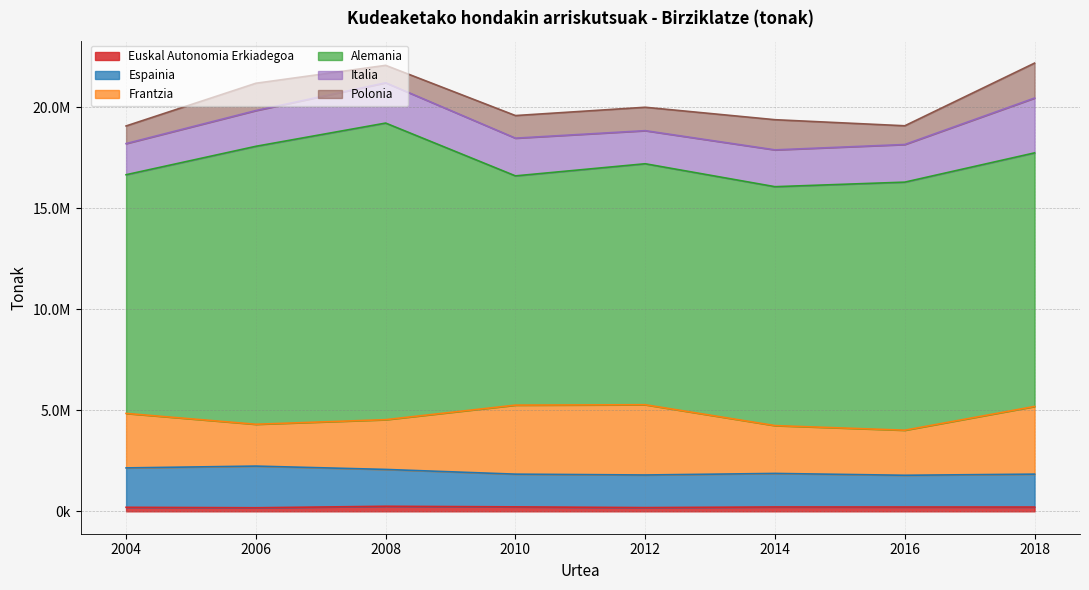

What is the maximum value for Italia?

2712452.0